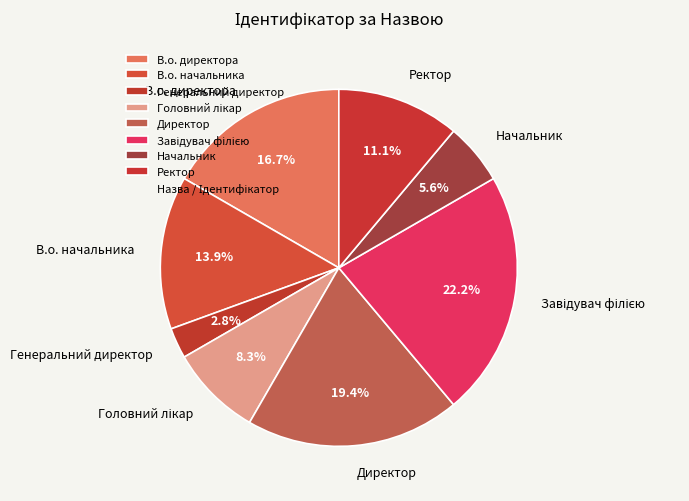

Is there a majority slice in this chart?

No